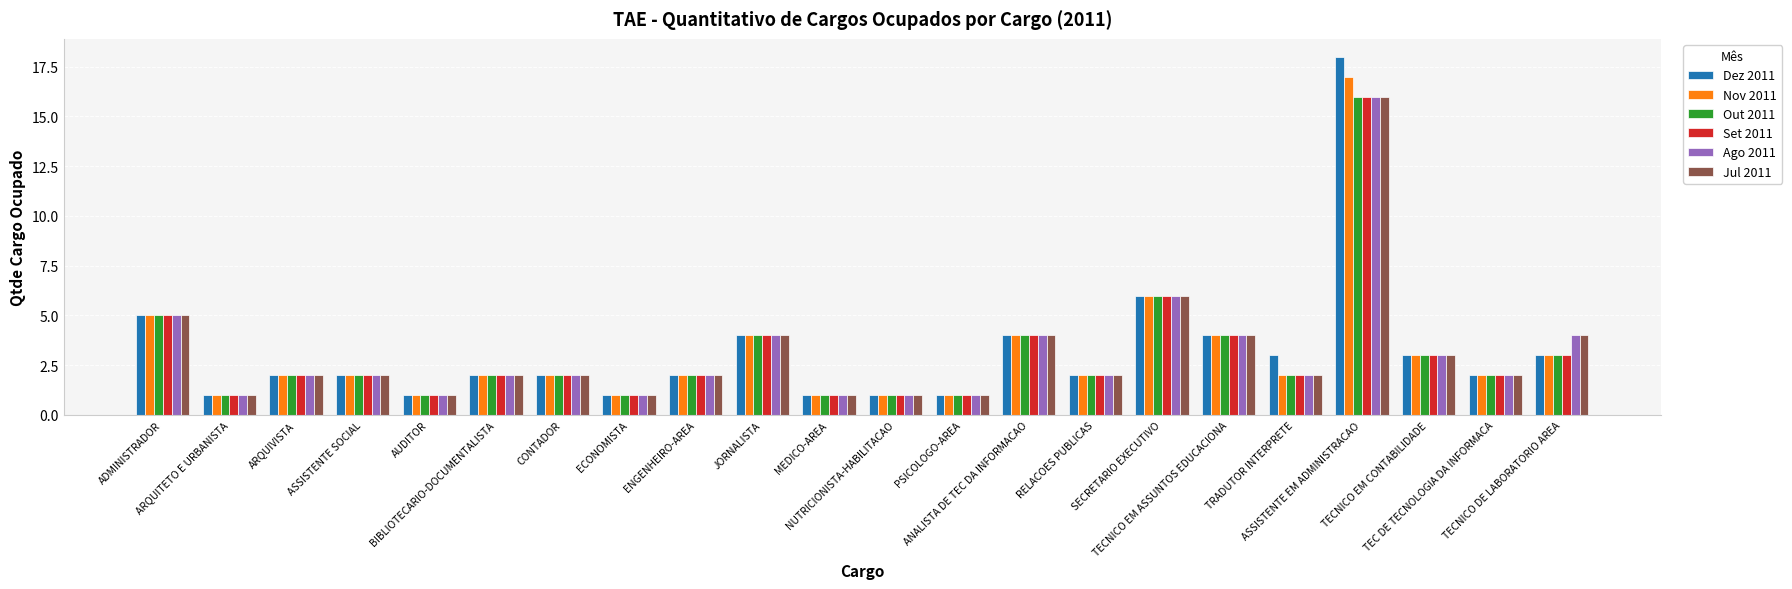

What is the total value across all series at ANALISTA DE TEC DA INFORMACAO?

24